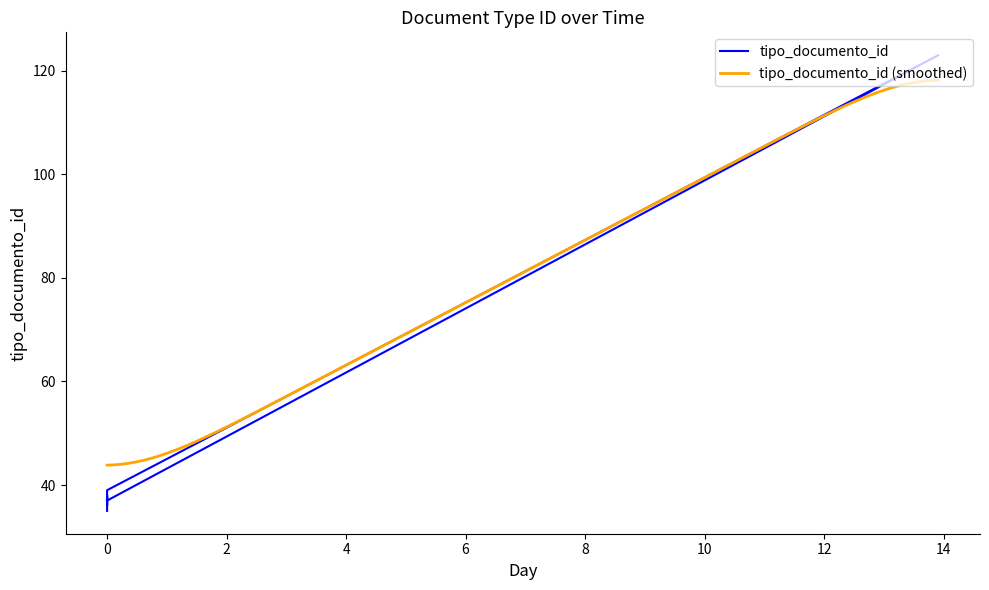

Count the number of values greater than 38.

2